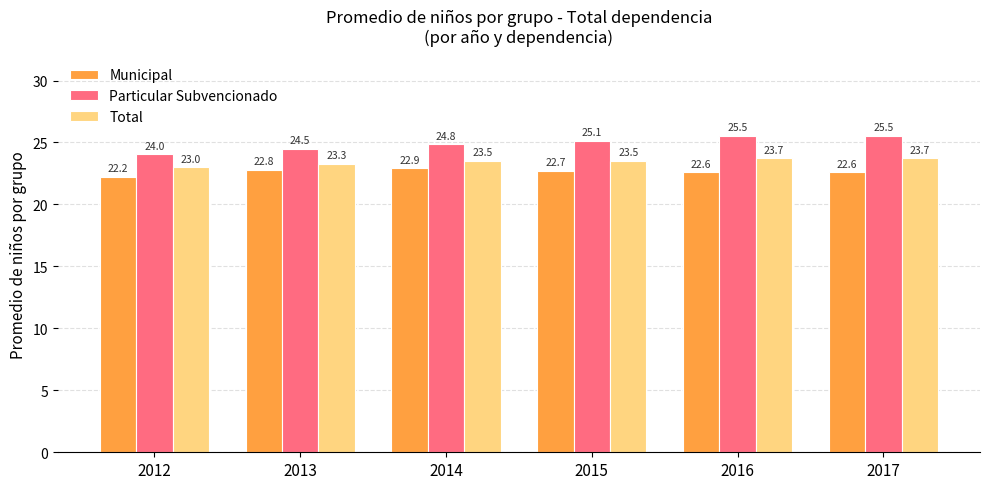

What is the highest value of the Total series?

23.7